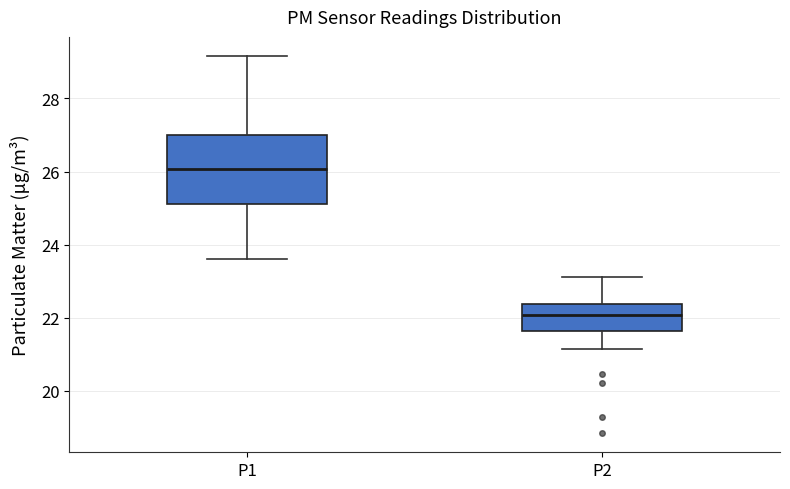

Reading left to right, read every box against the y-axis: the position of its median line, the range the box covers, and the ends of its whiskers. The values are not printed on the chart, so give them approximately, as read against the axis.

P1: median 26.0, box 25.2 to 27.0, whiskers 23.6 to 29.2
P2: median 22.0, box 21.6 to 22.4, whiskers 21.2 to 23.2